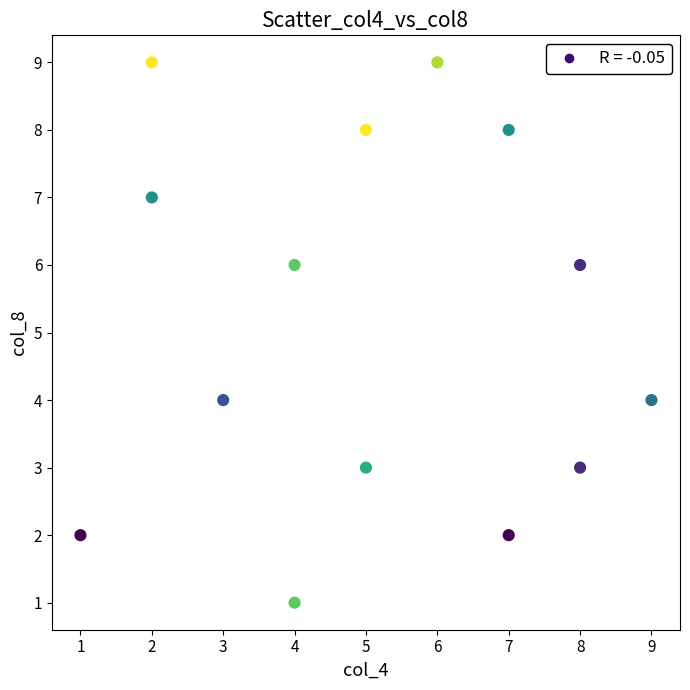

What is the range of X values (max minus min)?

8